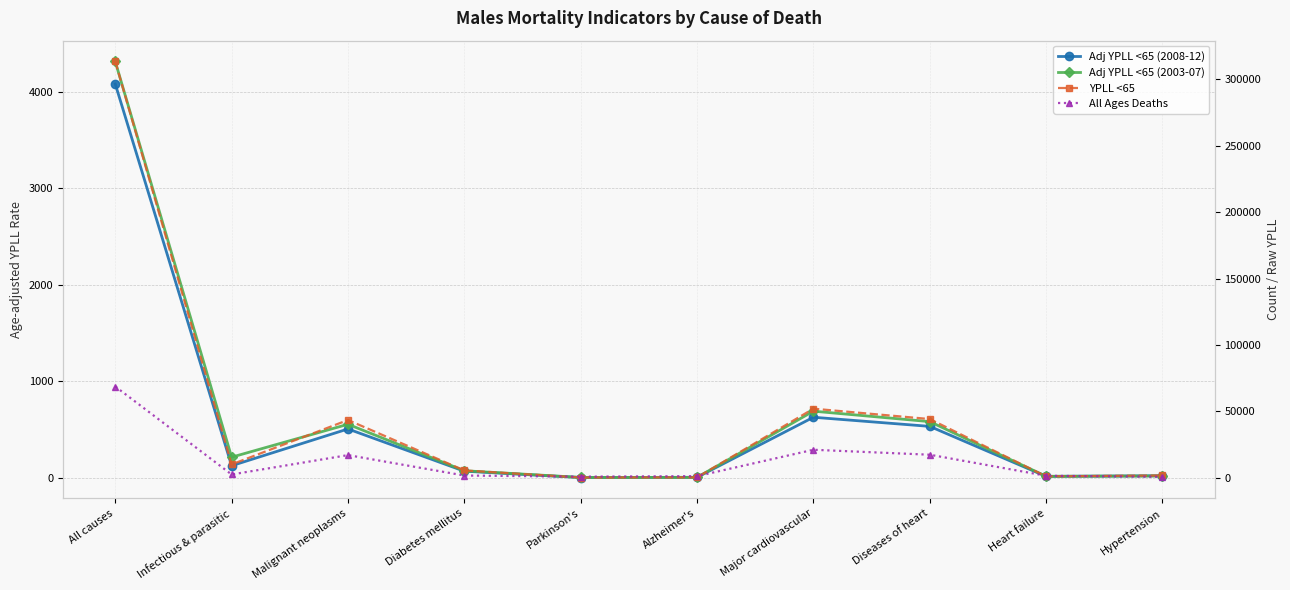

Count the number of categories in the chart.

10